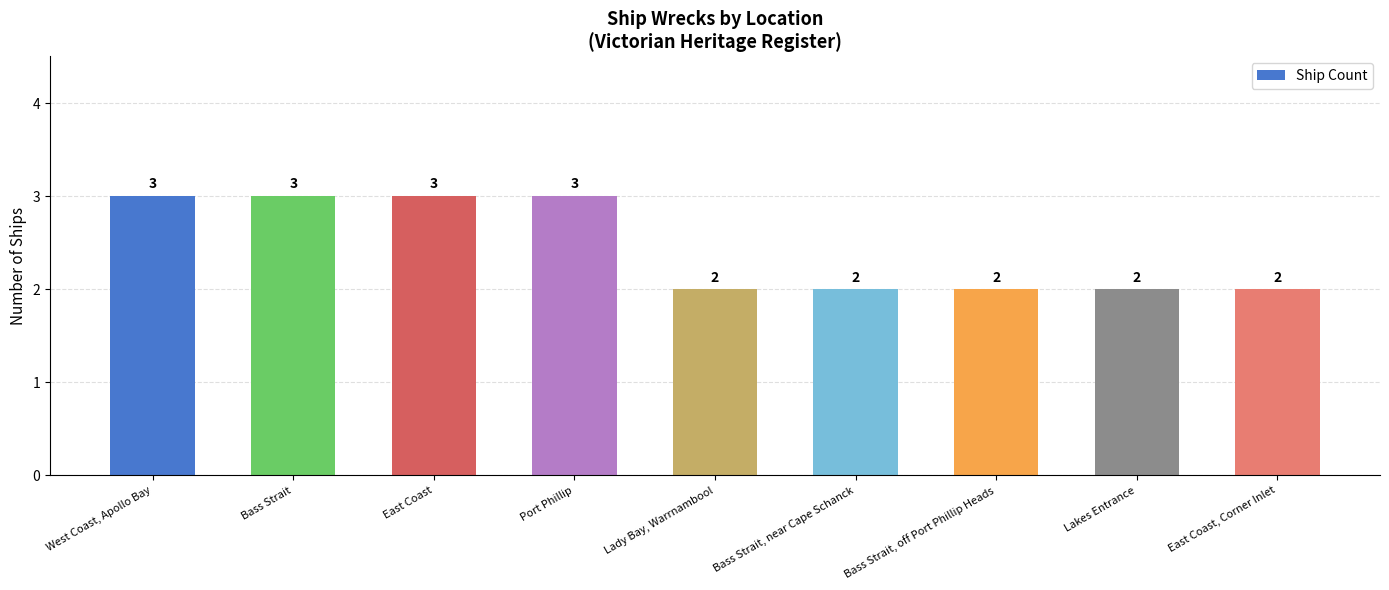

How many bars are there in total?

9